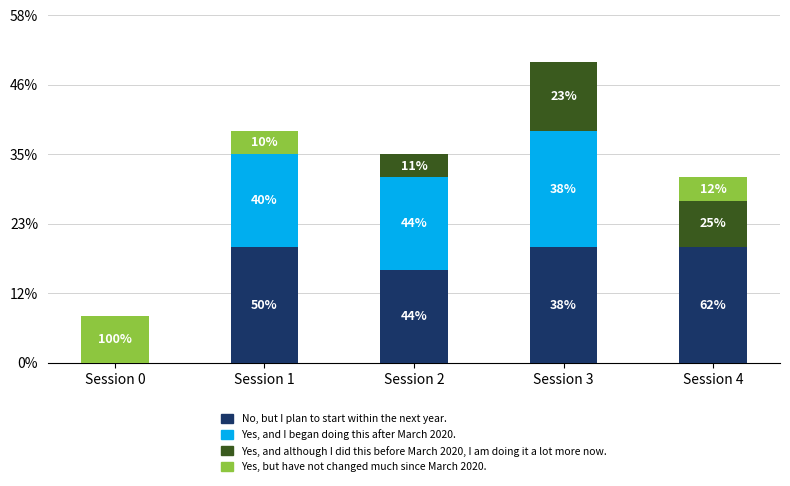

Which series has the largest total across all categories?

No, but I plan to start within the next year.